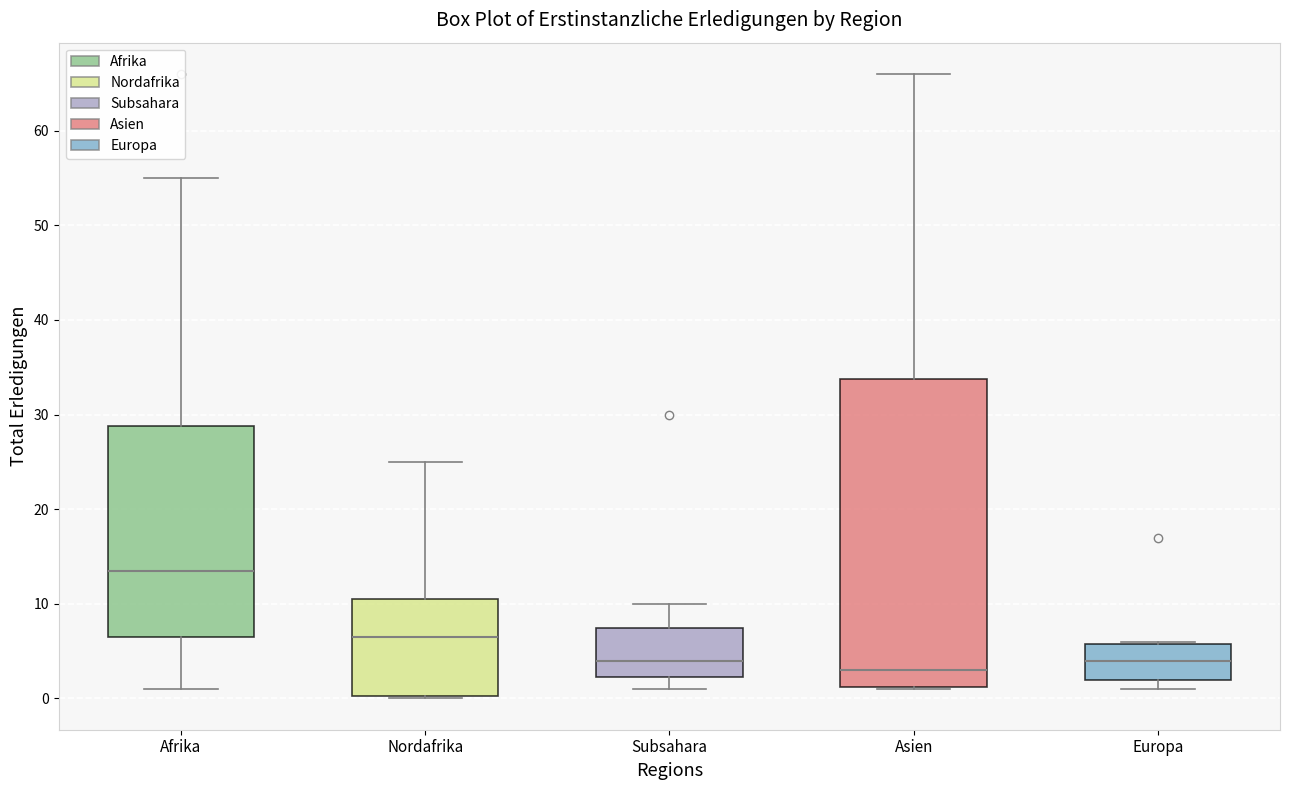

Where does the lower whisker of the box for Afrika end on the y-axis? The values are not printed on the chart, so give them approximately, as read against the axis.

1